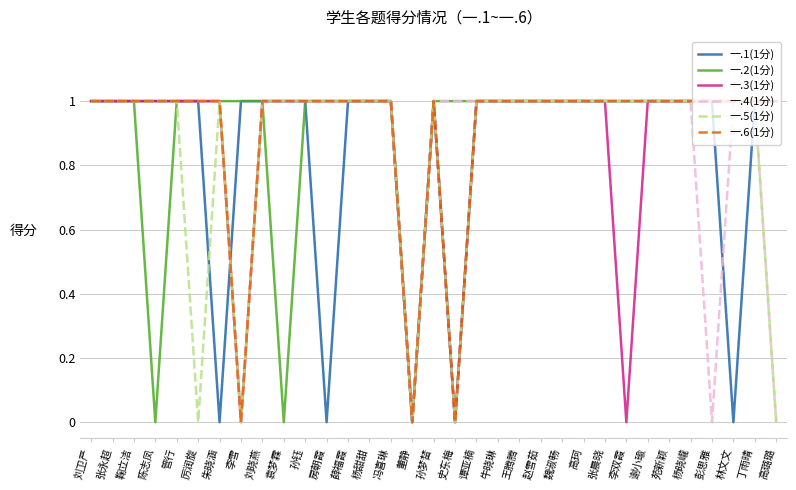

What is the maximum value for 一.4(1分)?

1